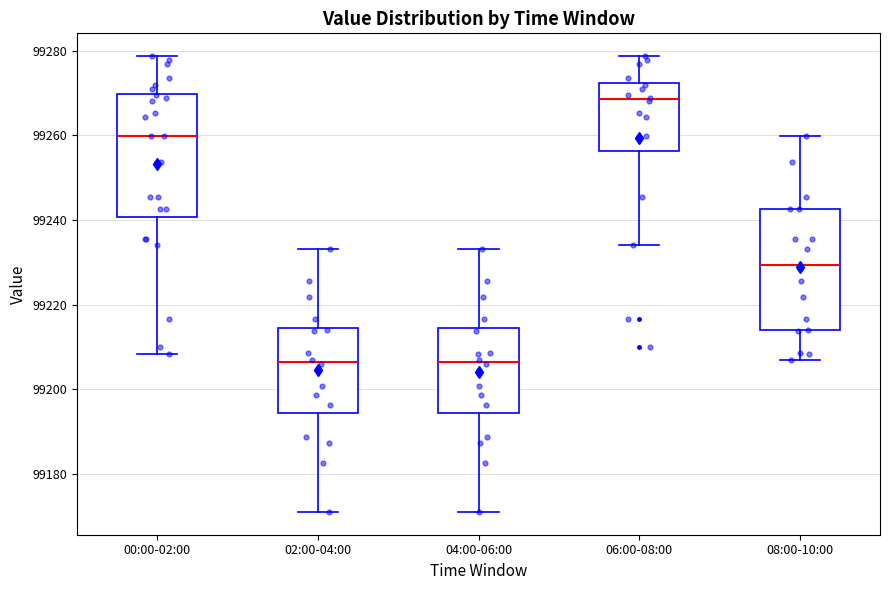

Reading left to right, transcribe this box plot: for each box, give where its median line is, the range the box spans, and where its two whiskers end, as read against the y-axis. The values are not printed on the chart, so give them approximately, as read against the axis.

00:00-02:00: median 99260, box 99240 to 99270, whiskers 99208 to 99278
02:00-04:00: median 99206, box 99194 to 99214, whiskers 99172 to 99234
04:00-06:00: median 99206, box 99194 to 99214, whiskers 99172 to 99234
06:00-08:00: median 99268, box 99256 to 99272, whiskers 99234 to 99278
08:00-10:00: median 99230, box 99214 to 99242, whiskers 99208 to 99260